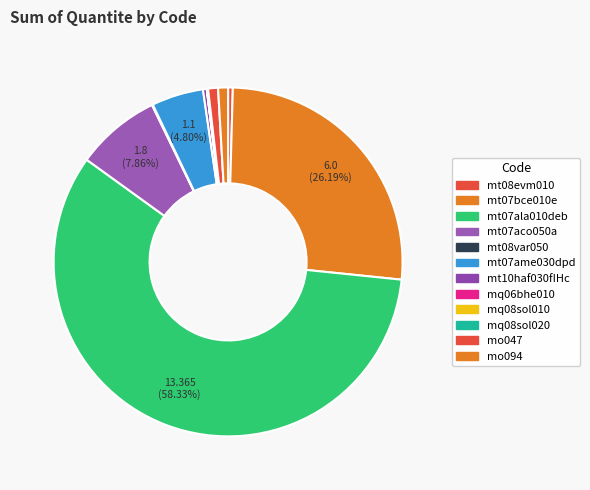

The mt07aco050a slice represents 16% of the pie. True or false?

False